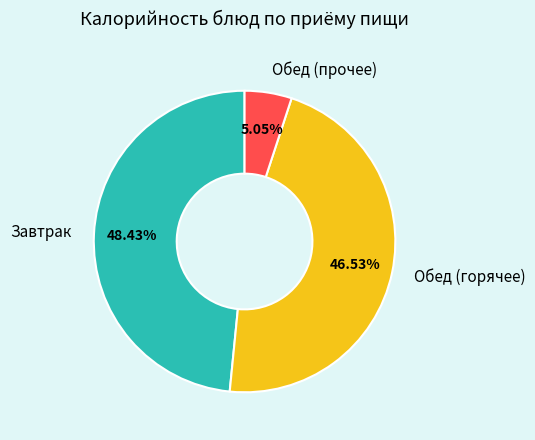

Which category has the biggest portion of the pie?

Завтрак